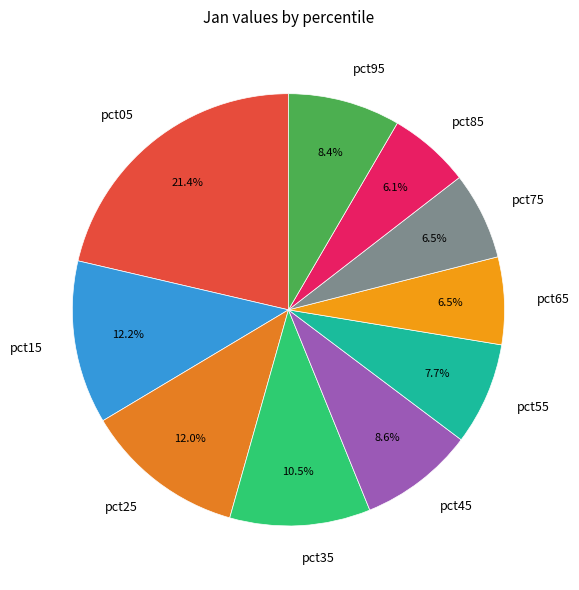

How many segments does this pie chart have?

10